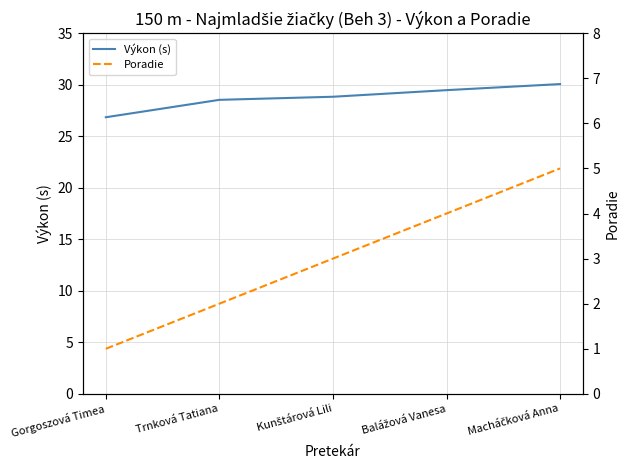

What is the difference between the Výkon (s) values at Macháčková Anna and Balážová Vanesa?

0.6